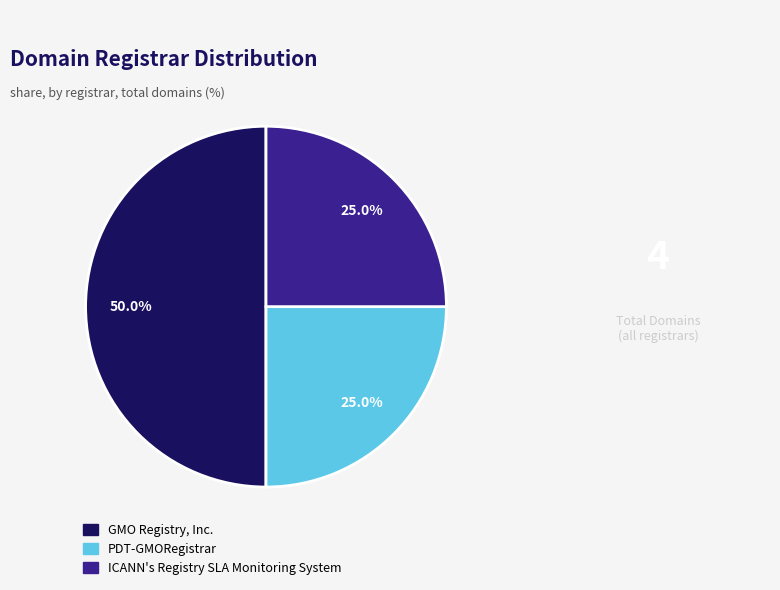

Which slice is the largest?

GMO Registry, Inc.